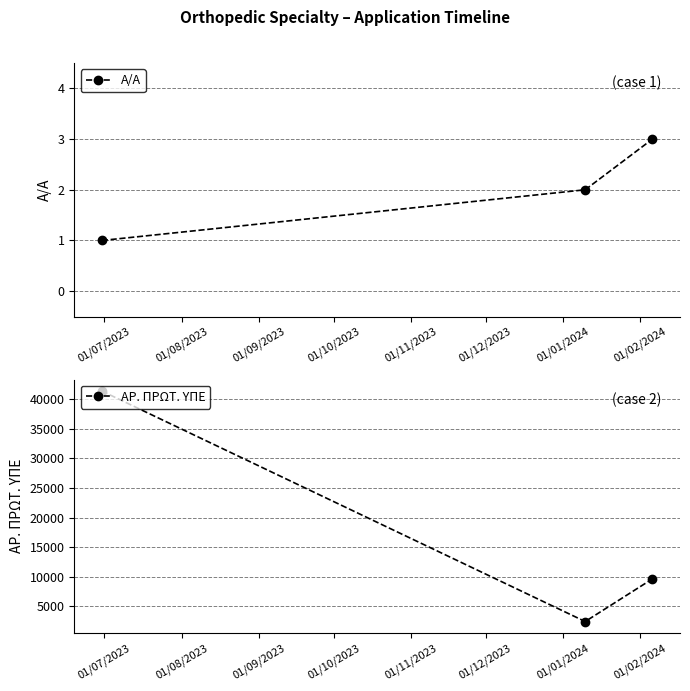

What is the highest value of the A/A series?

3